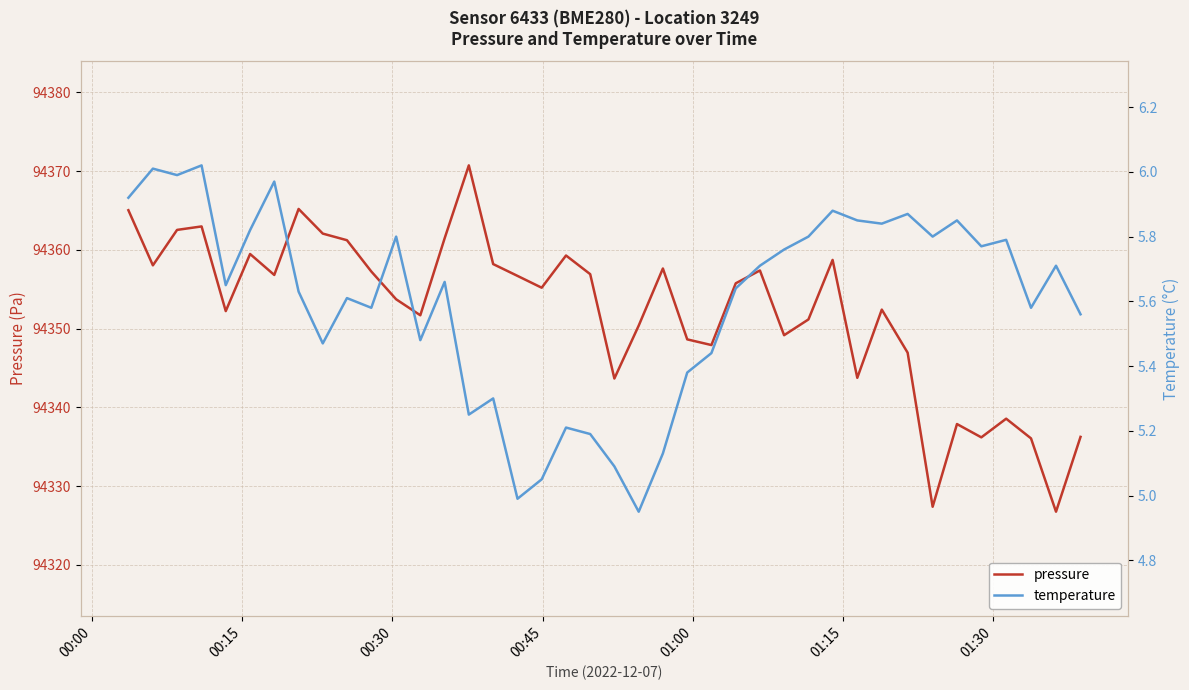

How many interior local peaks does the pressure series have?

11